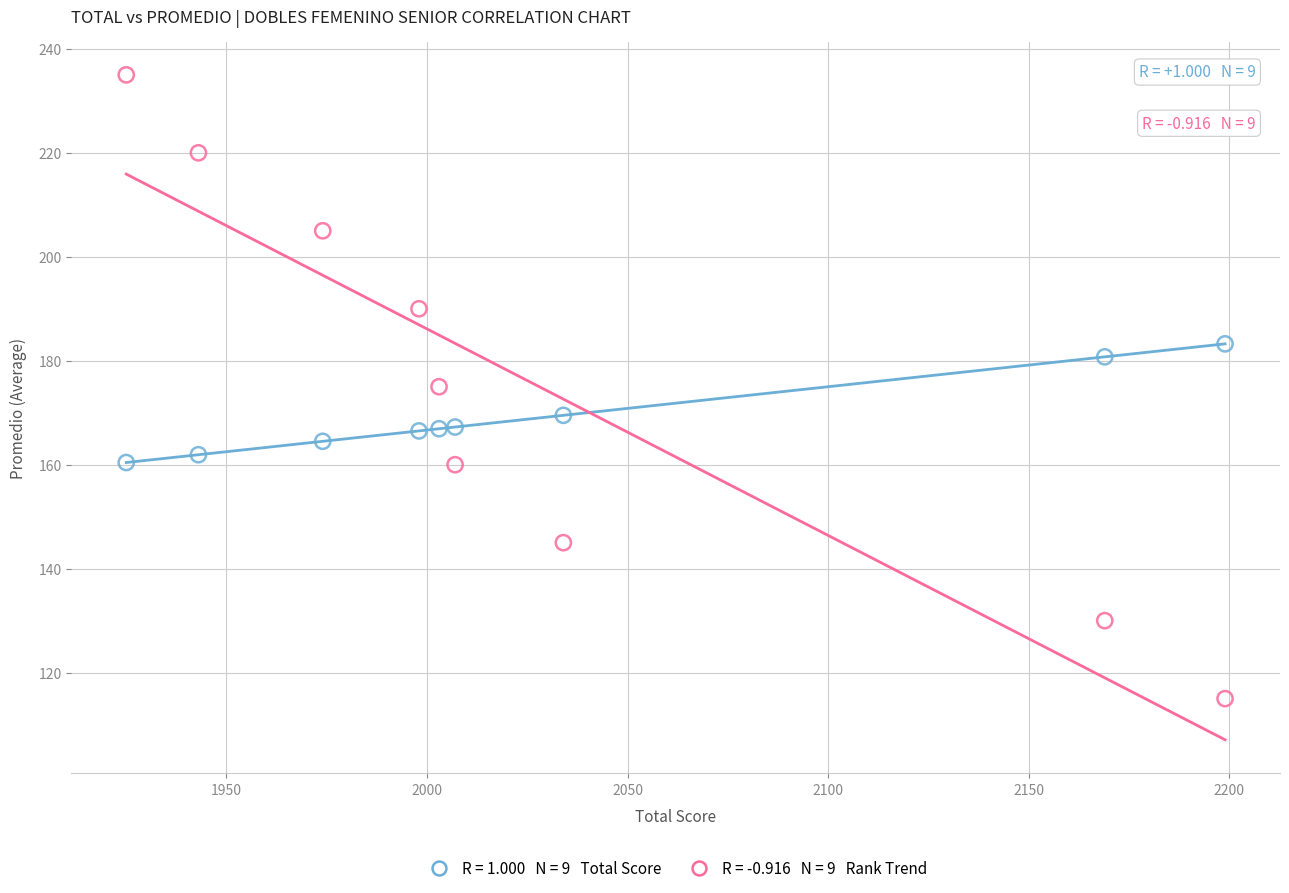

Across all data points, what is the range of X values (max minus min)?

274.0